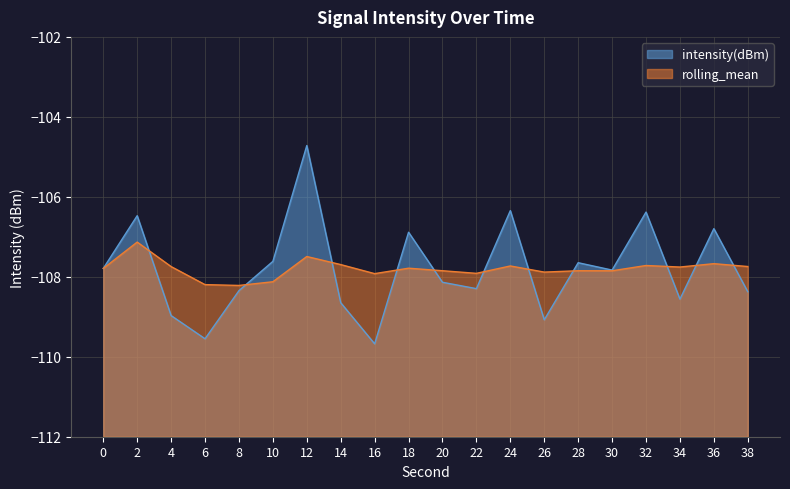

How many interior local valleys does the rolling_mean series have?

6